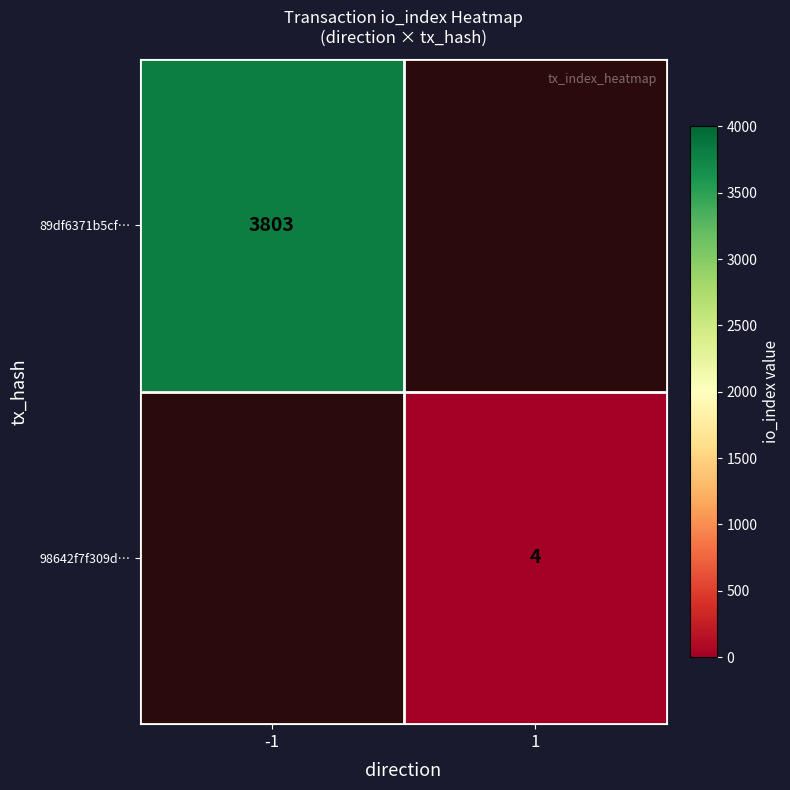

Is it true that 89df6371b5cf… equals 3803 at -1?

True